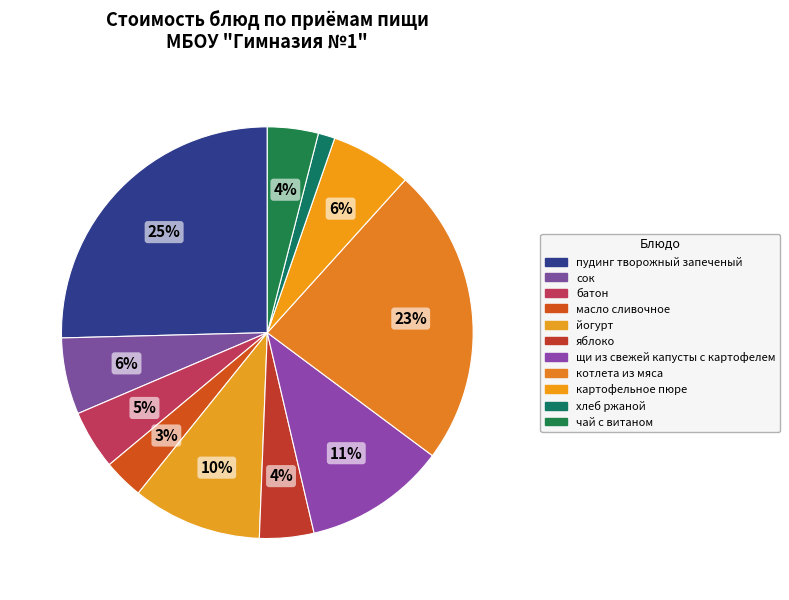

What percentage is the йогурт slice, to the nearest percent?

10%